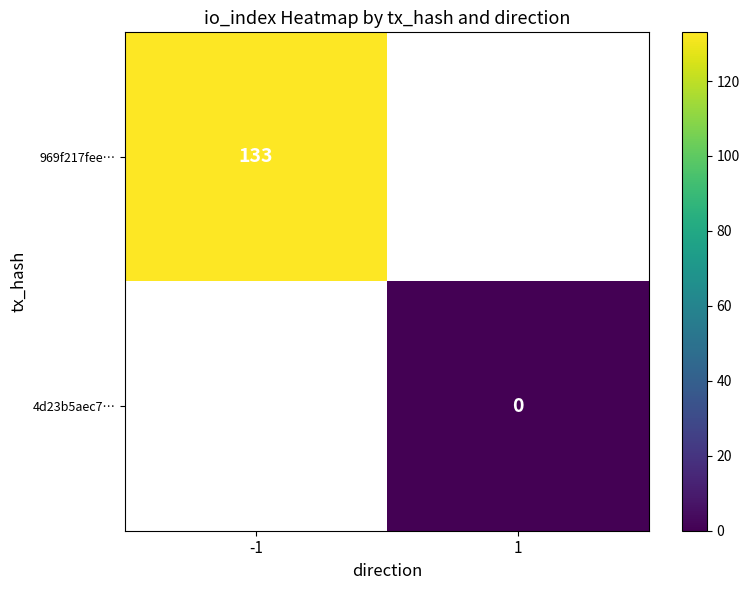

The 969f217fee… series shows 196 at -1. True or false?

False